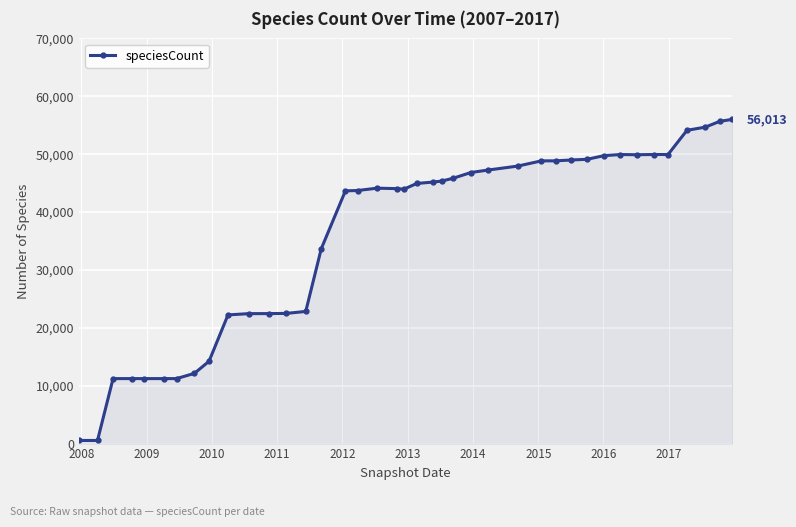

What is the average value?

35957